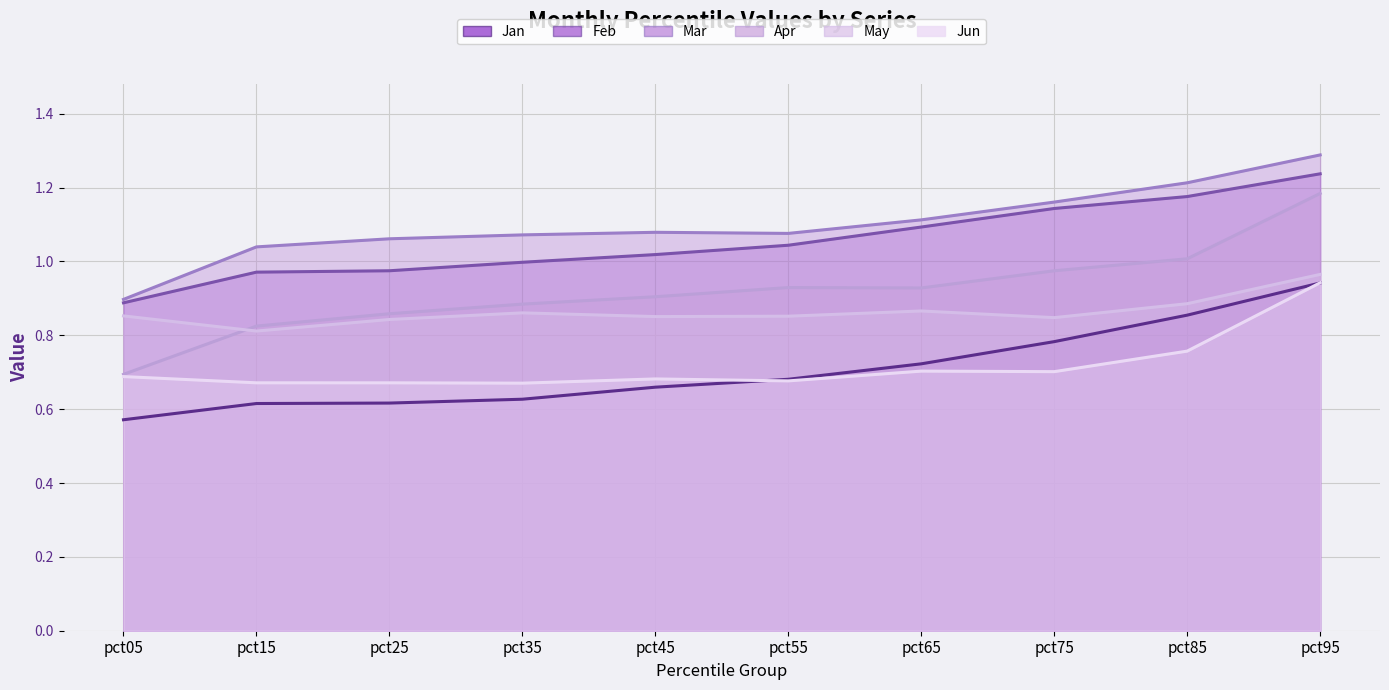

At pct45, list the series in order from largest to smallest.

Mar, Feb, Apr, May, Jun, Jan